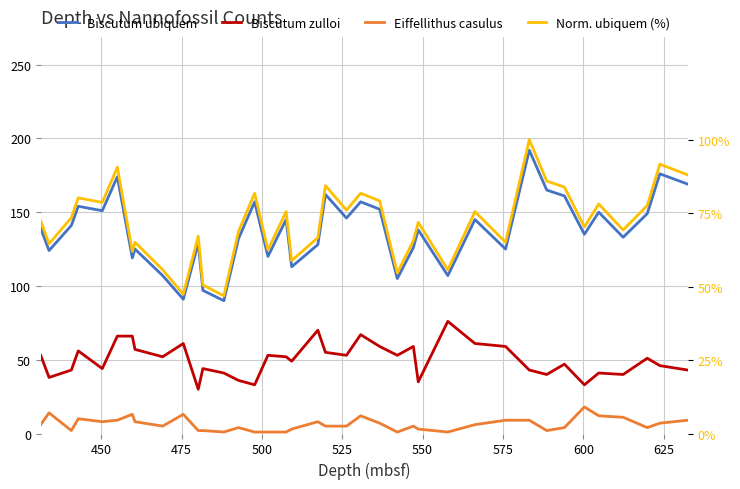

What is the difference between the maximum and minimum values in the Norm. ubiquem (%) series?

0.5